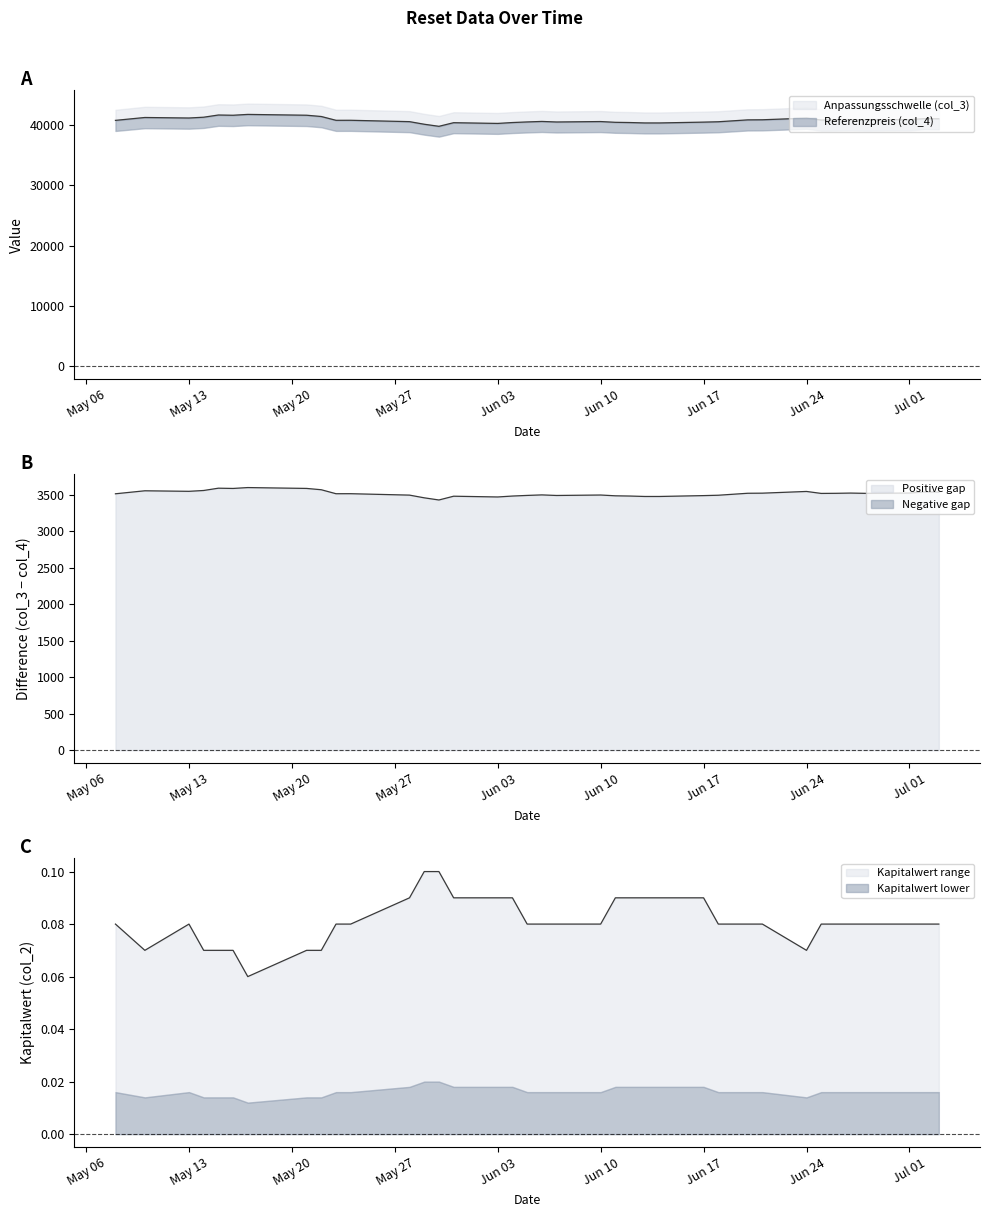

How many interior local valleys does the Referenzpreis (col_4) series have?

8